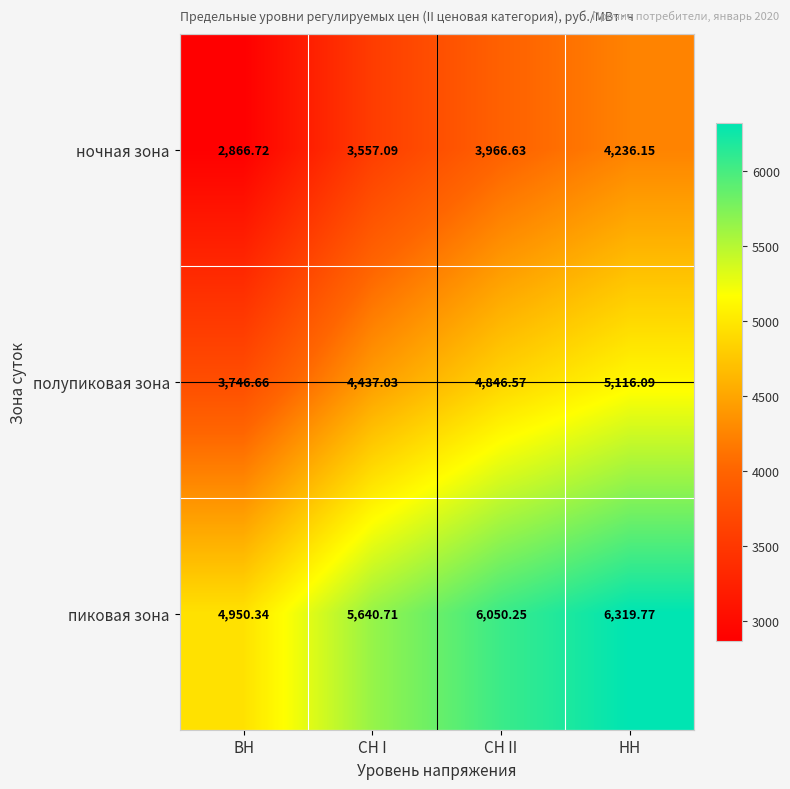

Which category has the lowest value across all series?

ВН